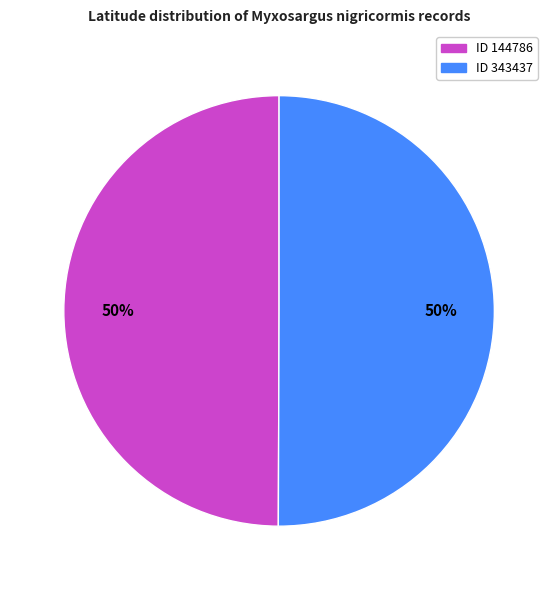

The ID 343437 slice represents 61% of the pie. True or false?

False